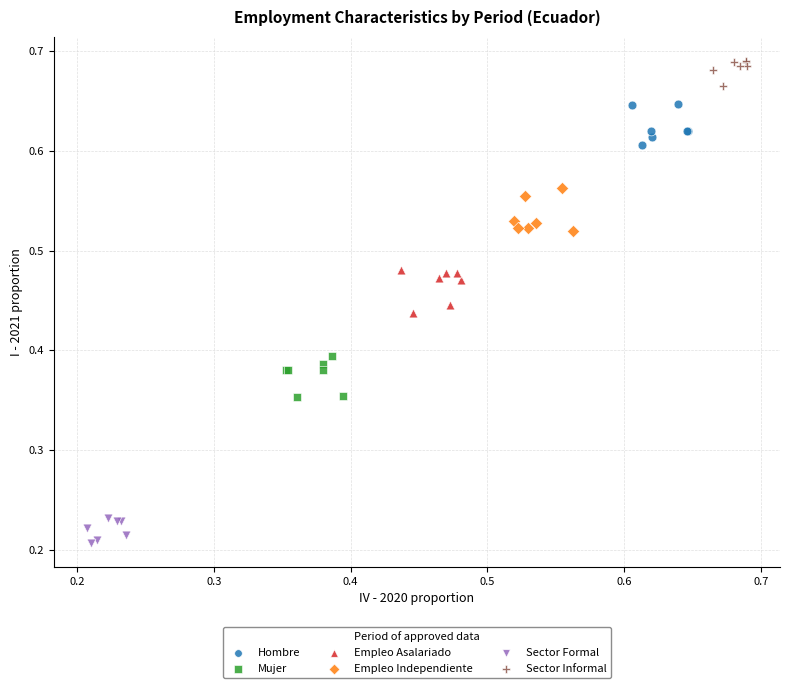

Which series contains the highest Y value?

Sector Informal